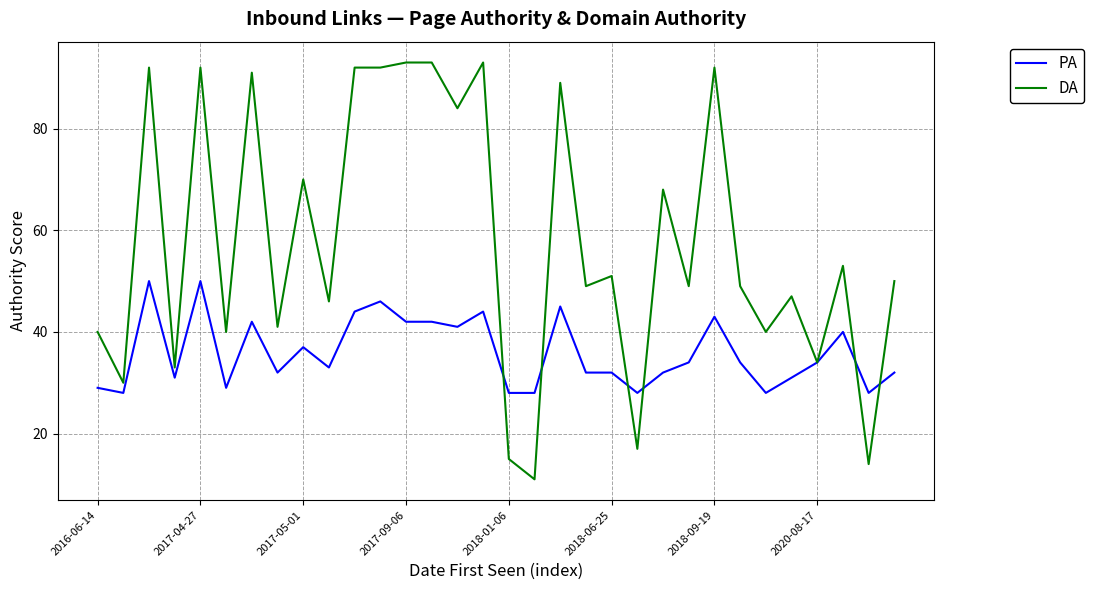

Which series has the largest total across all categories?

DA